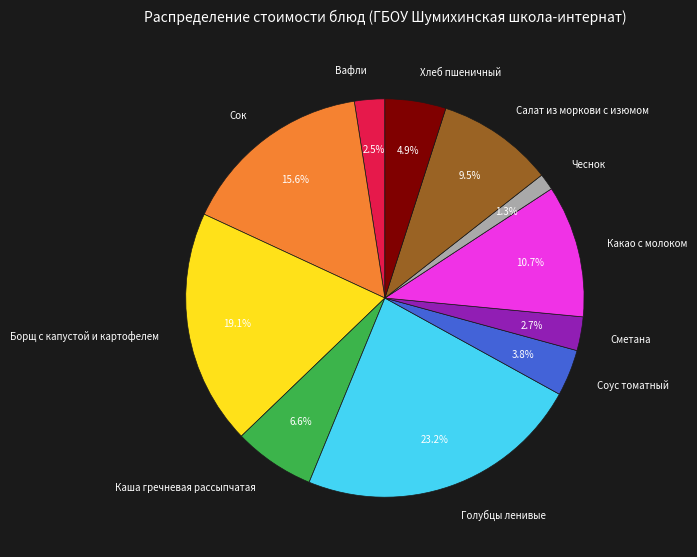

Is Соус томатный the majority of the pie?

No